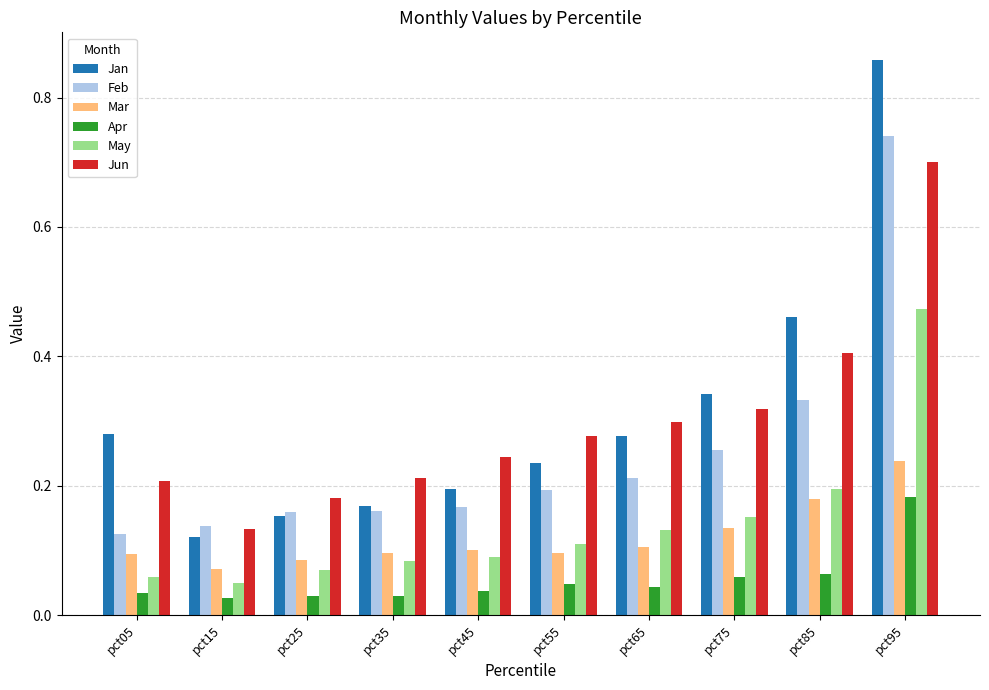

Which series changed the most between pct25 and pct45?

Jun